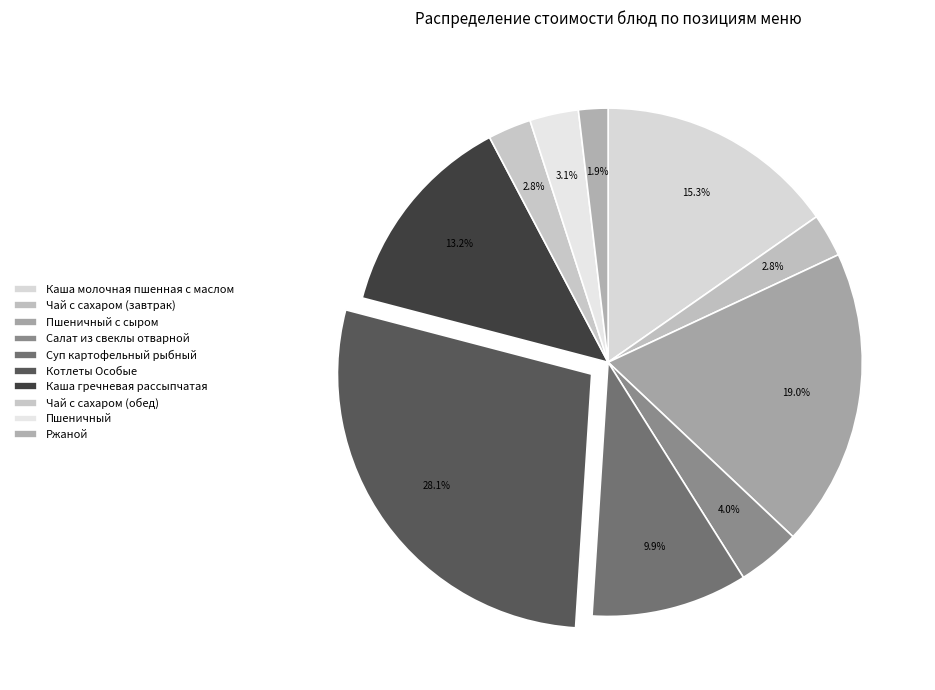

Does any single category account for the majority?

No